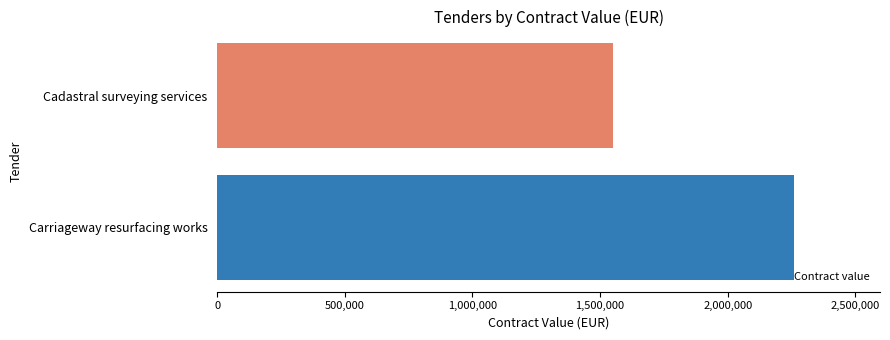

What is the minimum value shown in the chart?

1550000